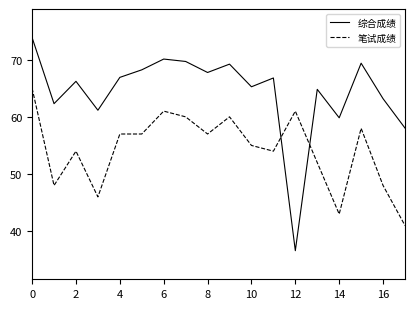

What is the sum of all 笔试成绩 values?

977.0